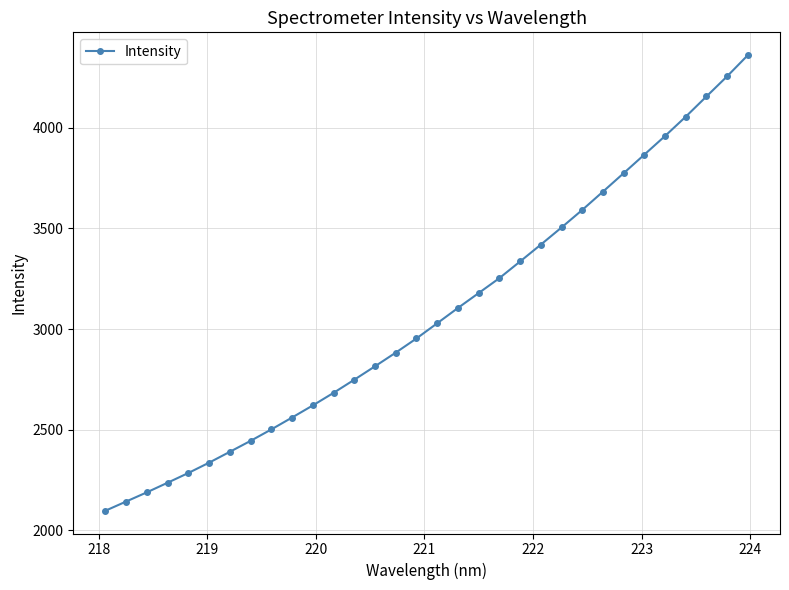

What is the average value?

3075.5